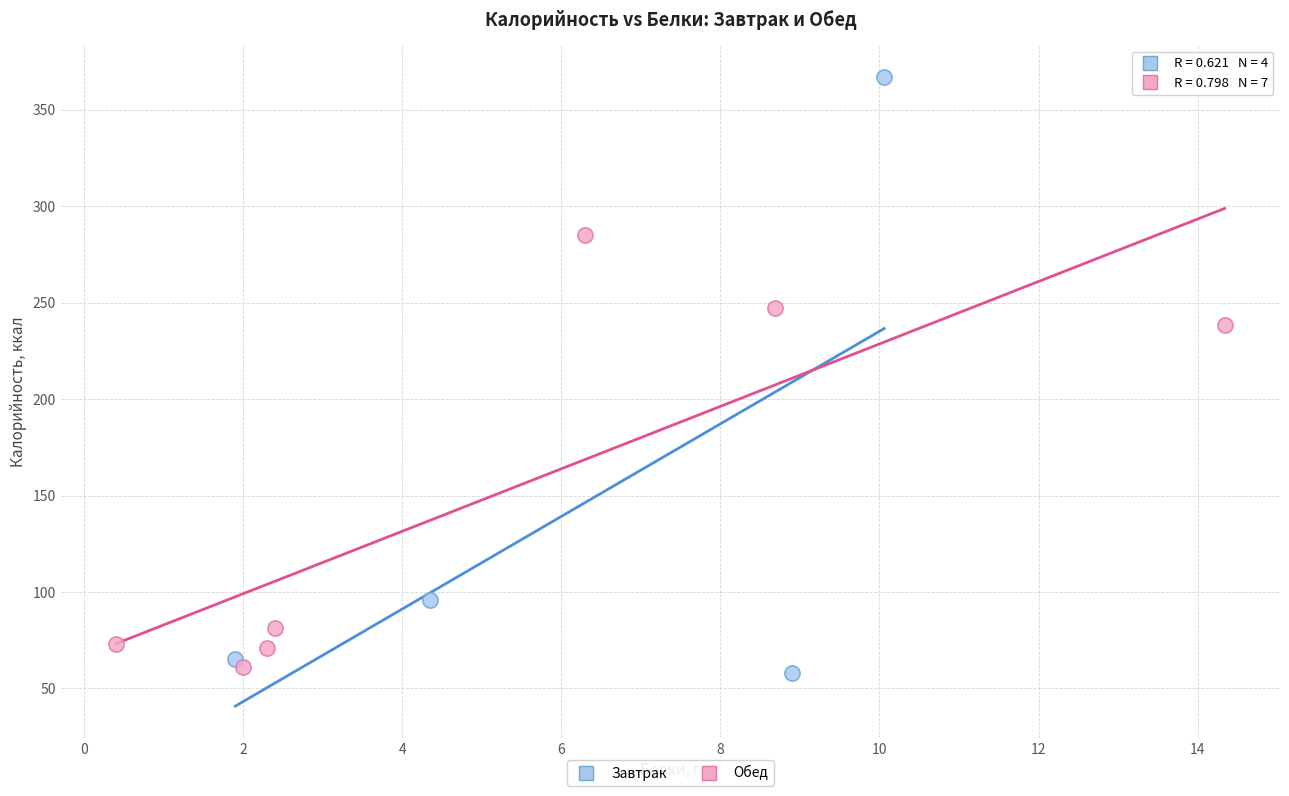

Which series has the widest spread of Y values?

Завтрак